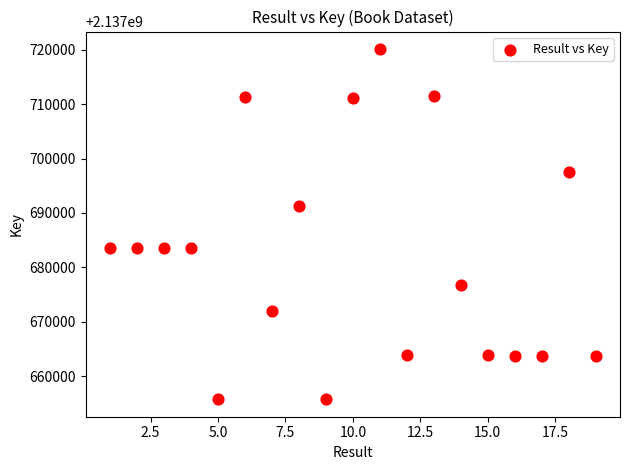

What is the range of X values (max minus min)?

18